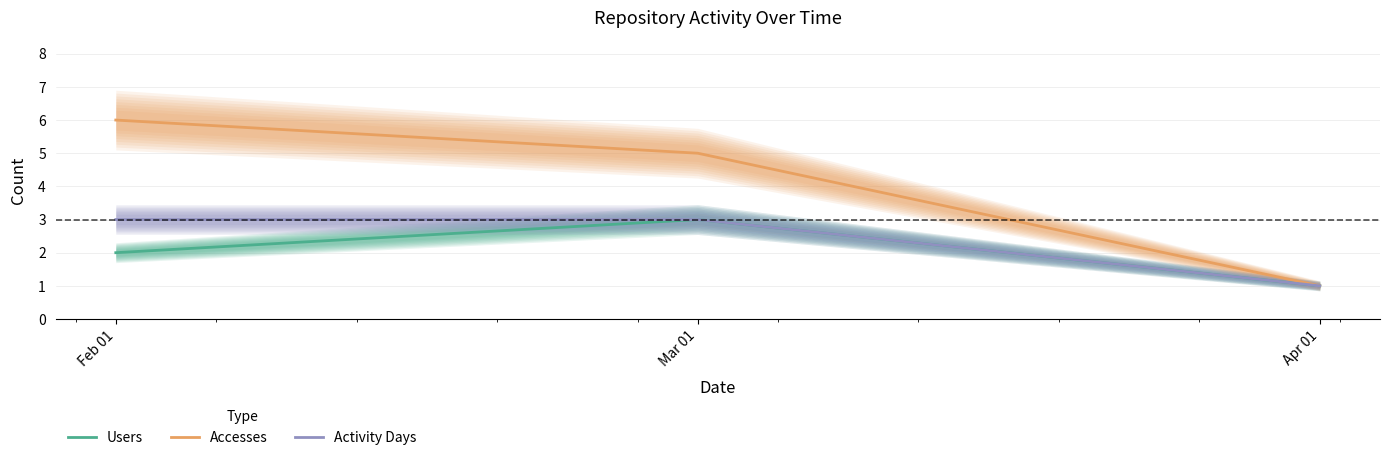

List the series in order of their peak value, highest first.

Accesses, Users, Activity Days